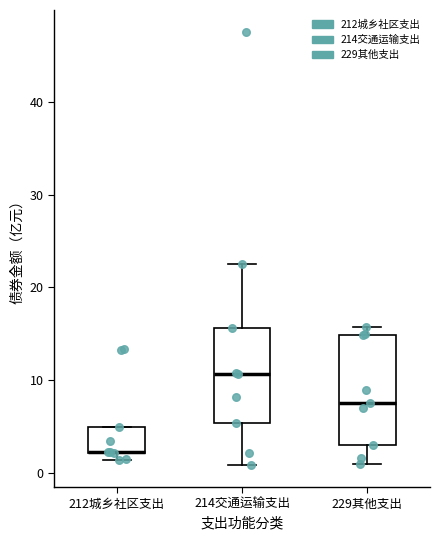

Where does the lower whisker of the box for 229其他支出 end on the y-axis? The values are not printed on the chart, so give them approximately, as read against the axis.

1